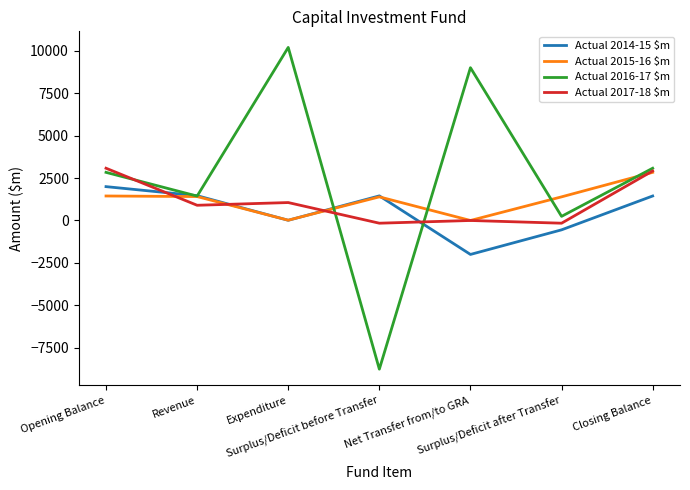

What is the minimum value for Actual 2016-17 $m?

-8757